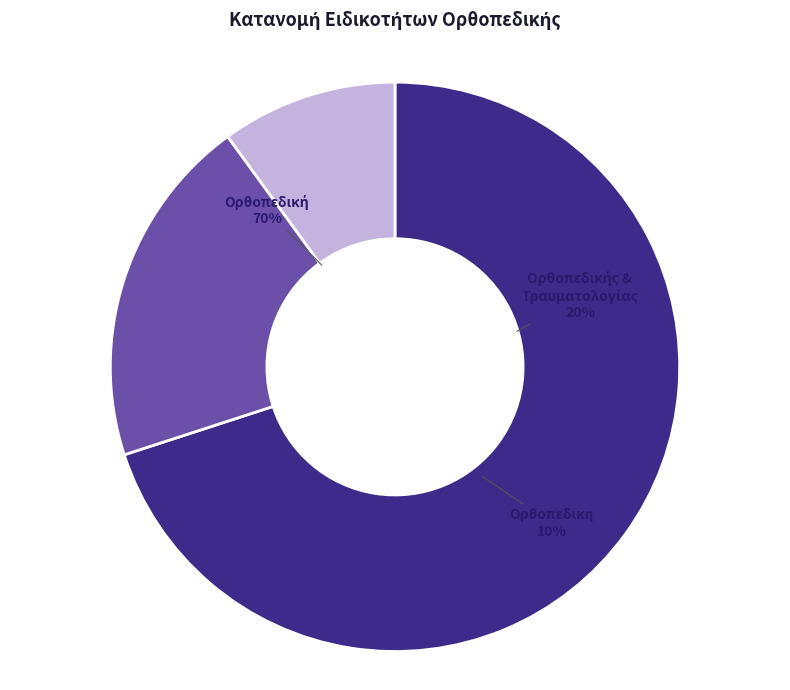

To the nearest percent, what is the difference between the largest and smallest slice percentages?

60%